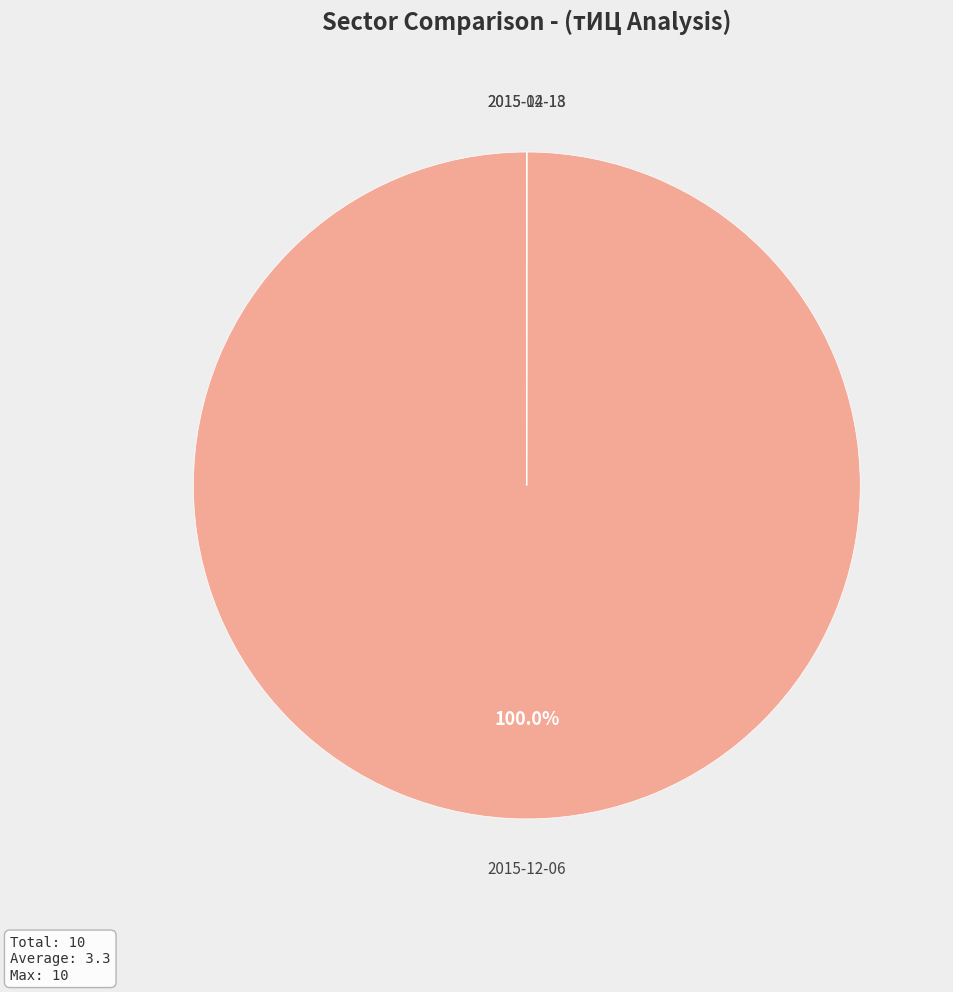

Does any single category account for the majority?

Yes